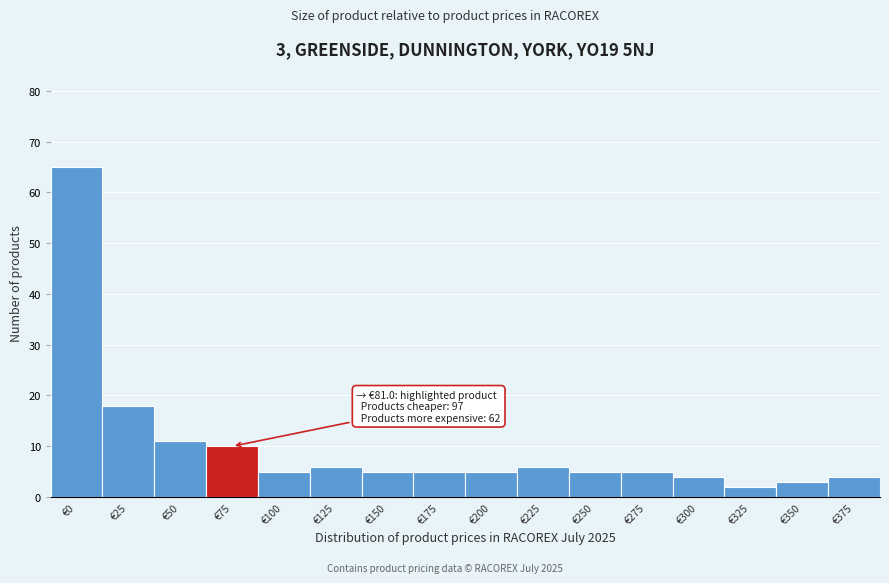

Reading right to left, what are all the values shown in this chart?

4	3	2	4	5	5	6	5	5	5	6	5	10	11	18	65